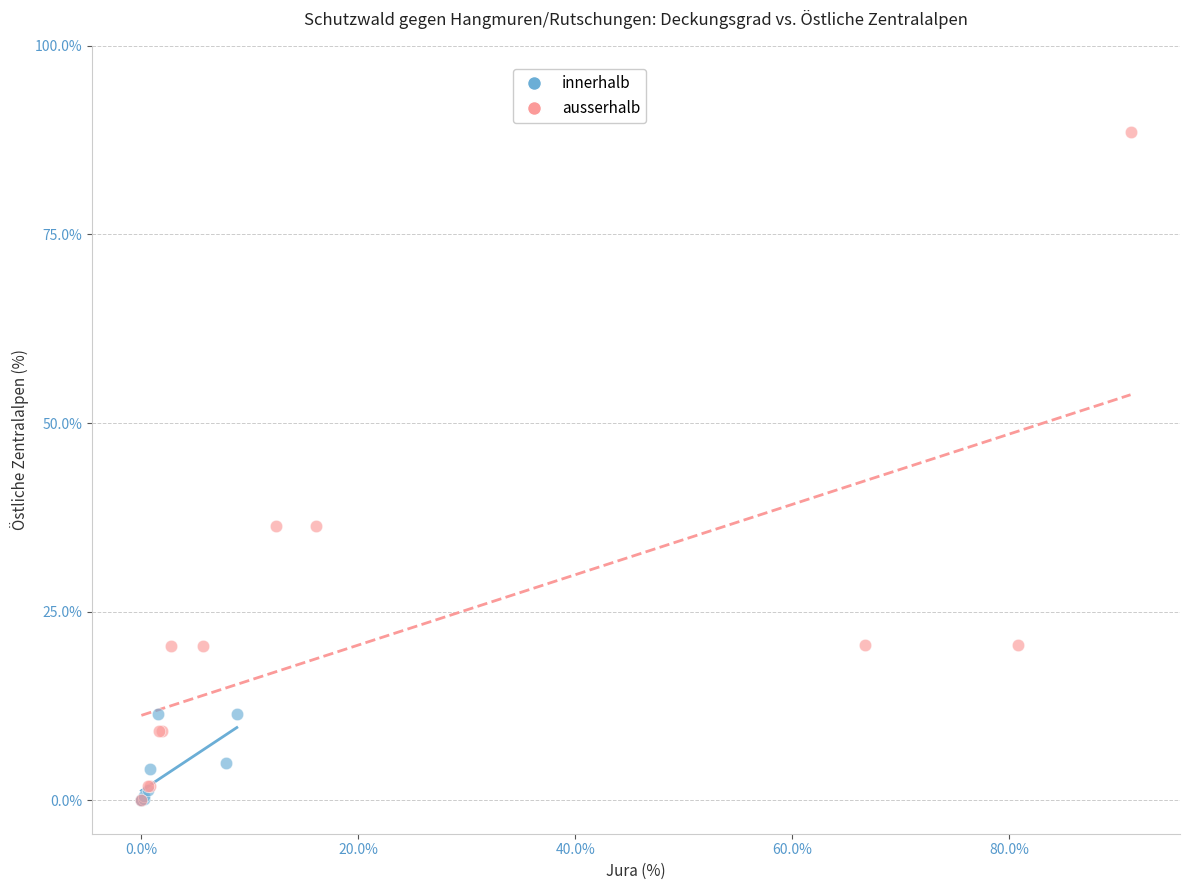

Which series has the largest Y range (max minus min)?

ausserhalb